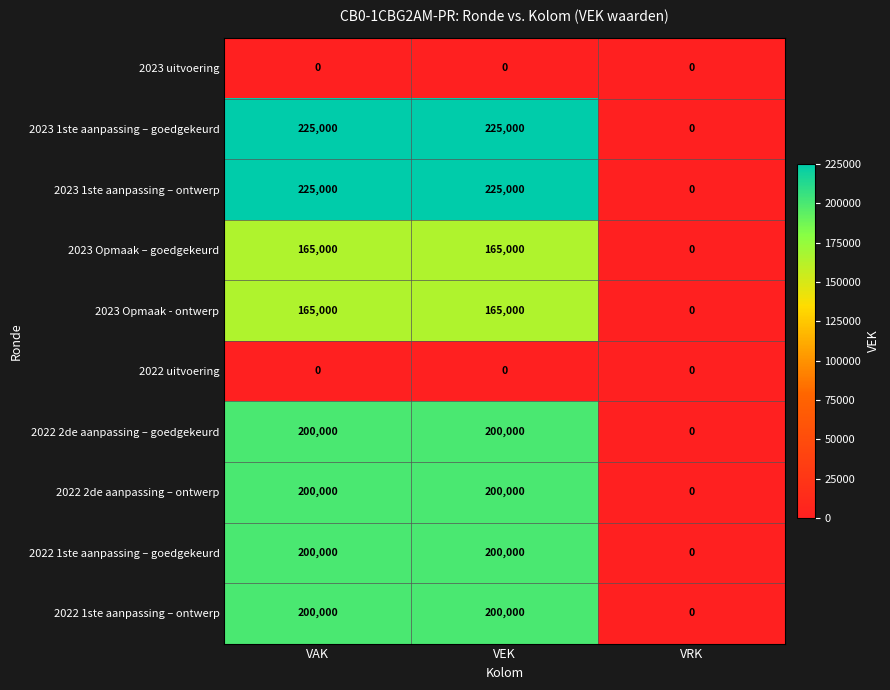

What is the total value across all series at VEK?

1580000